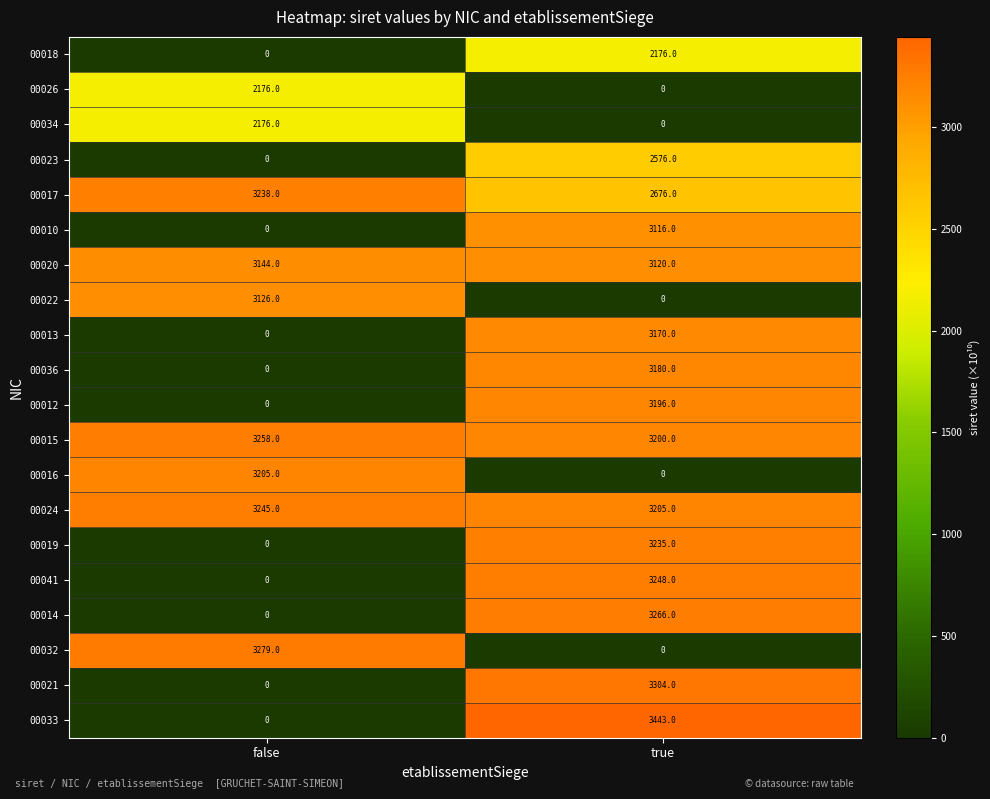

What is the total value across all series at true?

46111